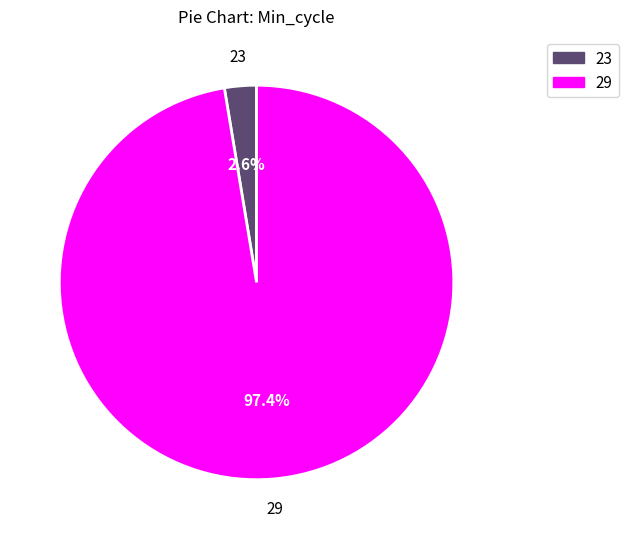

Does any single category account for the majority?

Yes